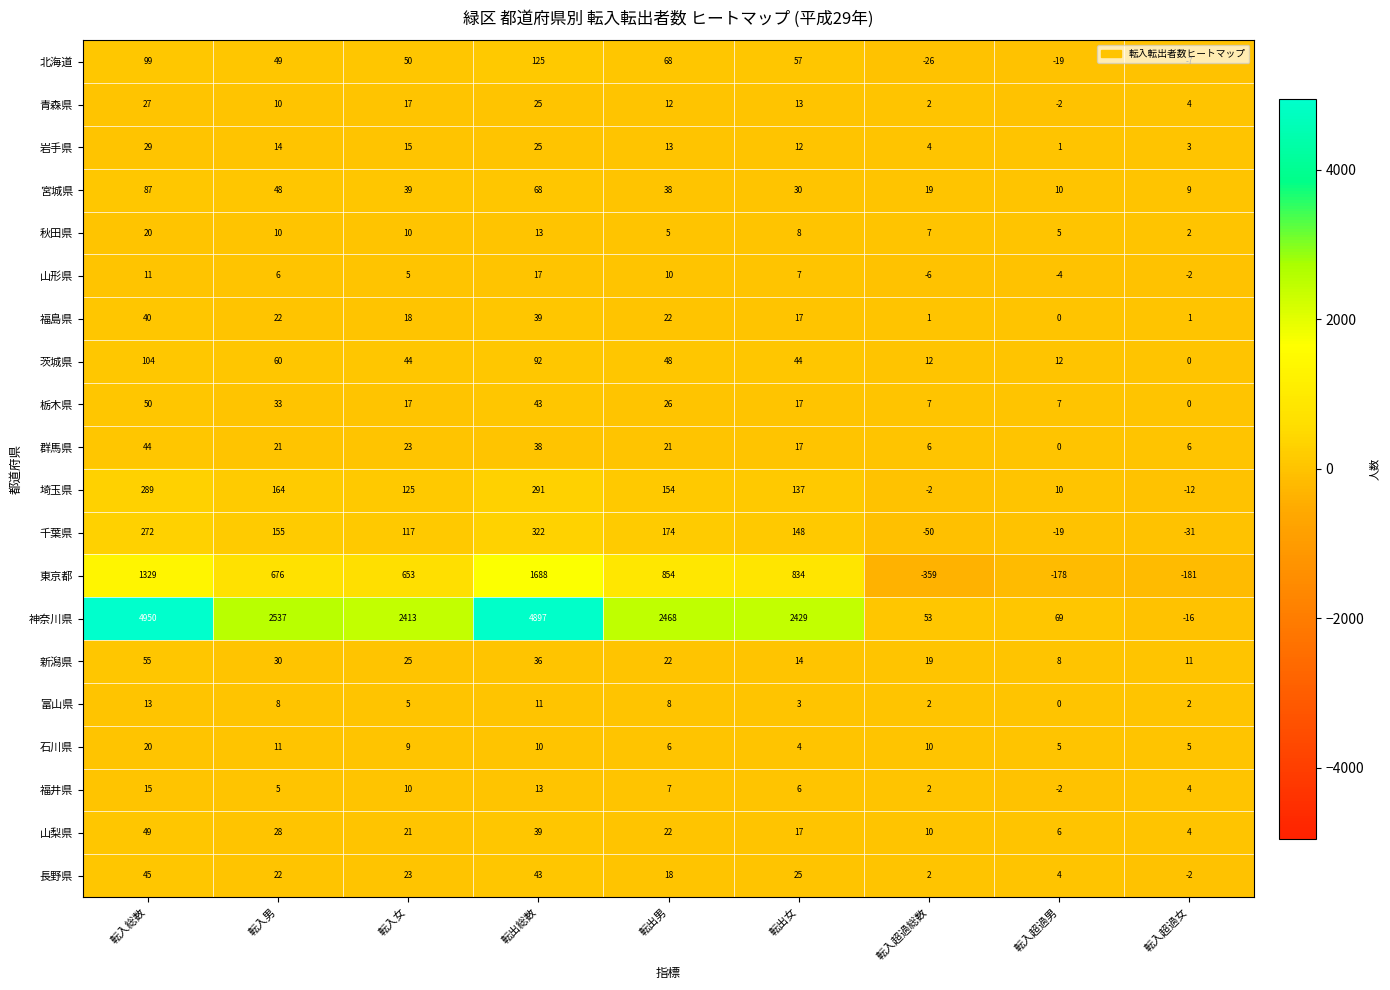

Between 転入総数 and 転出女, which series saw the biggest shift?

神奈川県